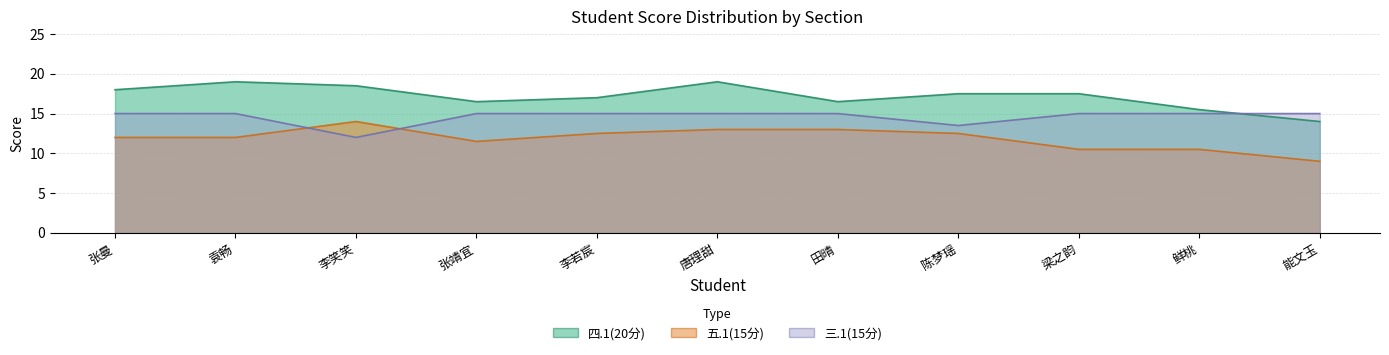

What are all the series names shown in the legend?

四.1(20分), 五.1(15分), 三.1(15分)